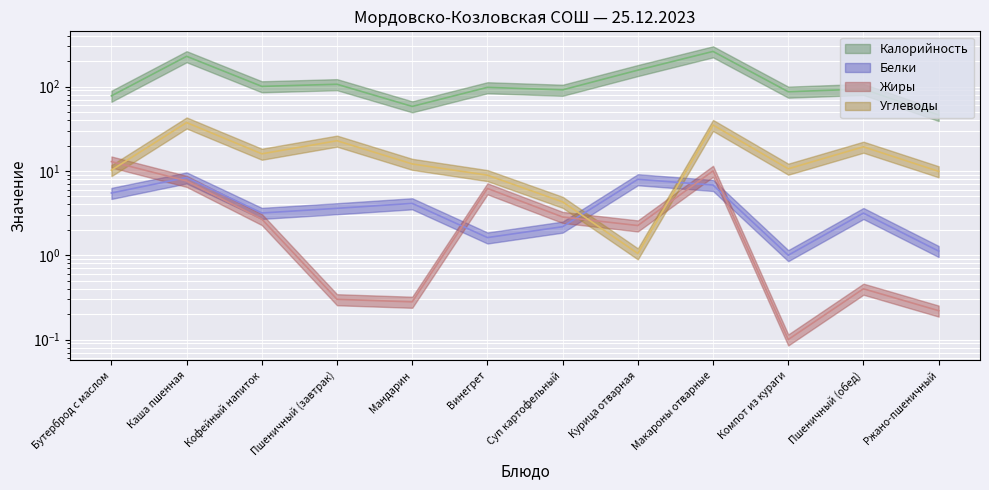

Where is Углеводы nearest to the value 19?

Пшеничный (обед)